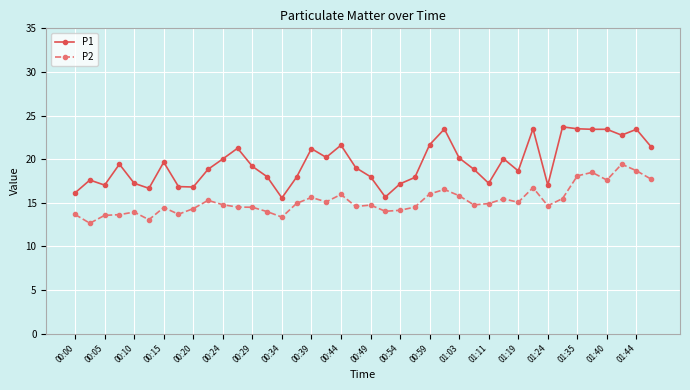

Which series has the widest spread of values?

P1